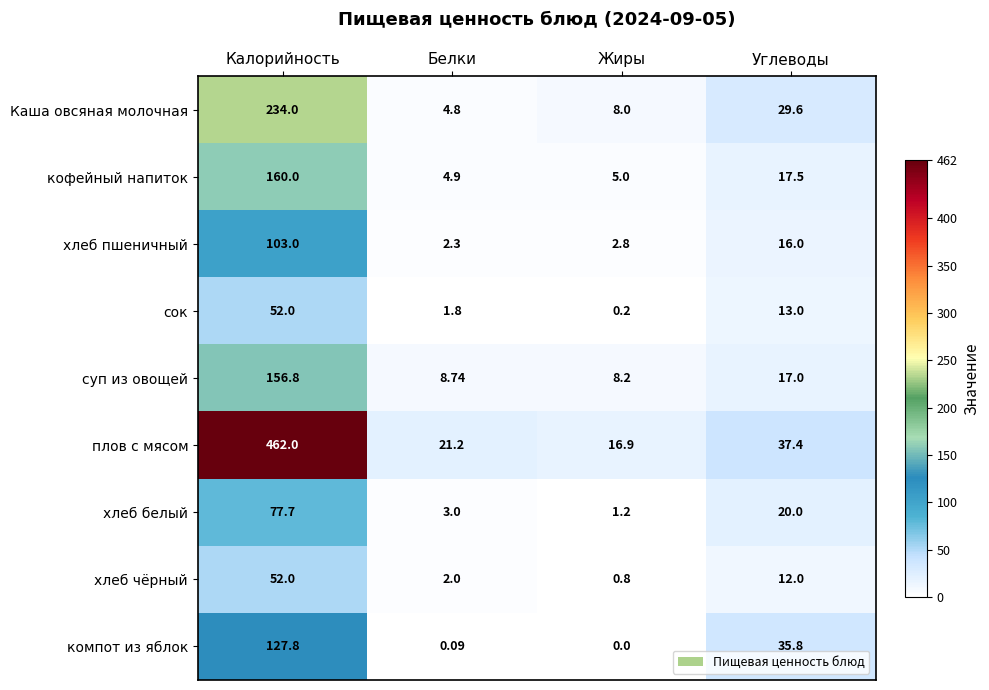

At which label does сок reach its peak?

Калорийность